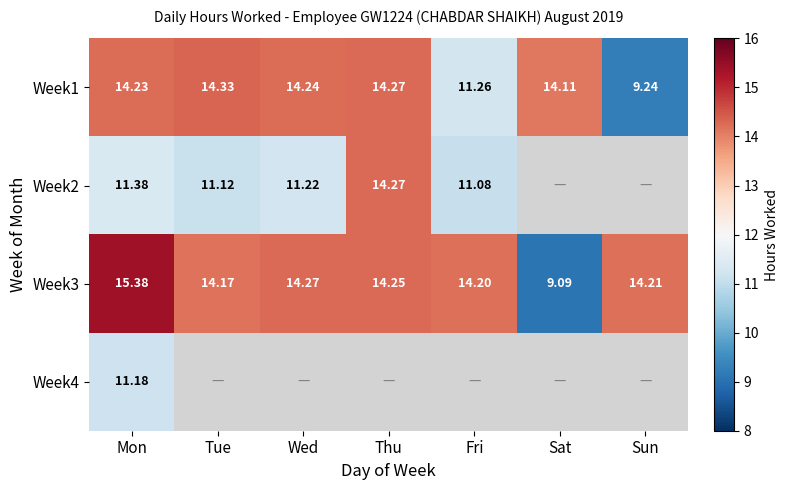

At which category does the chart reach its minimum across all series?

Sat